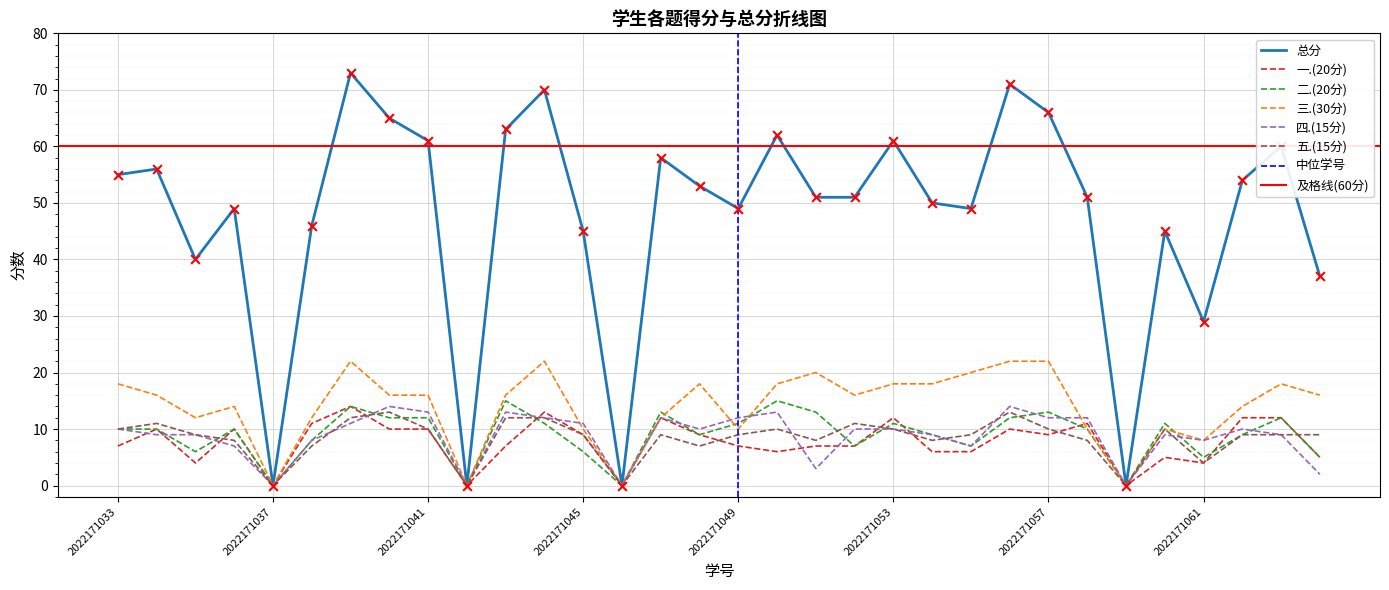

At how many categories does at least one series exceed 15?

28